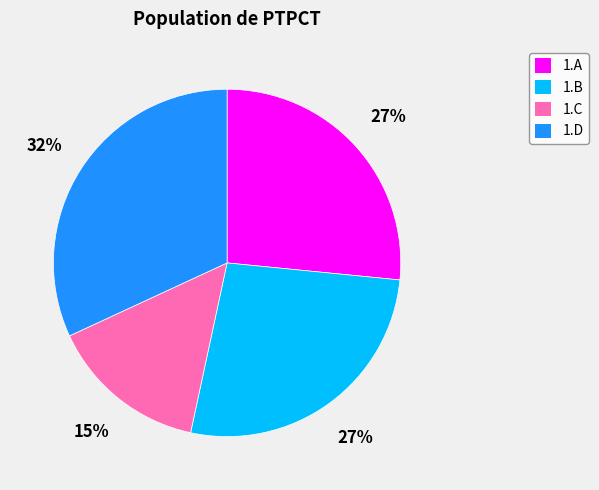

True or false: 1.A accounts for 27% of the total.

True